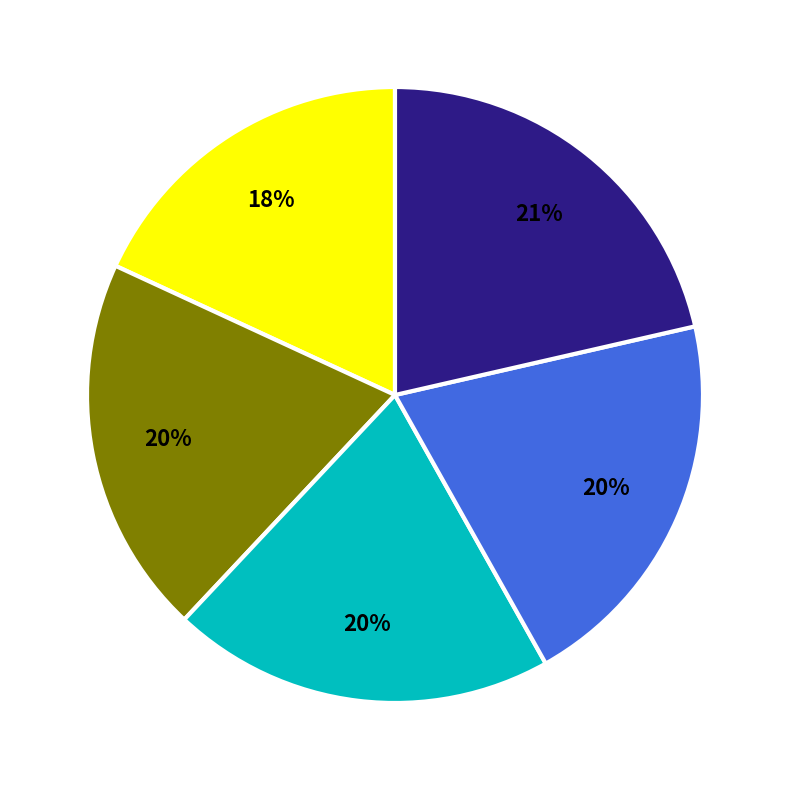

To the nearest percent, what is the difference between the largest and smallest slice percentages?

3%